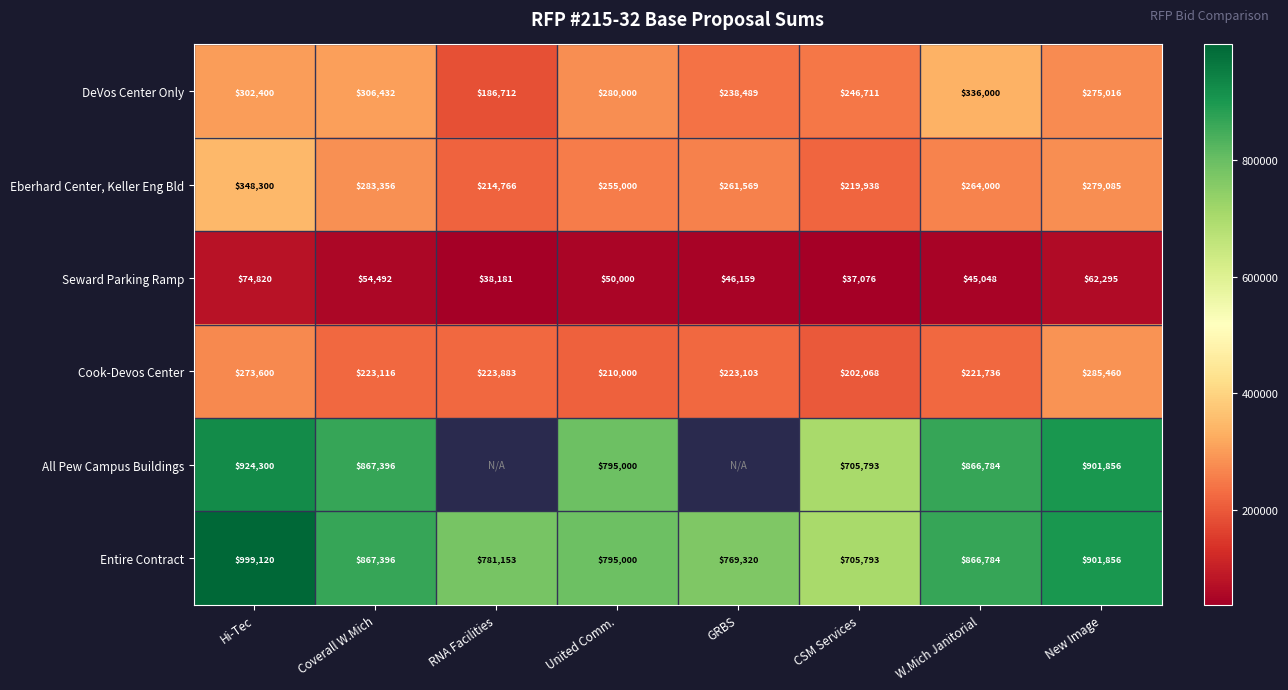

List the labels in order of Cook-Devos Center value, smallest first.

CSM Services, United Comm., W.Mich Janitorial, GRBS, Coverall W.Mich, RNA Facilities, Hi-Tec, New Image